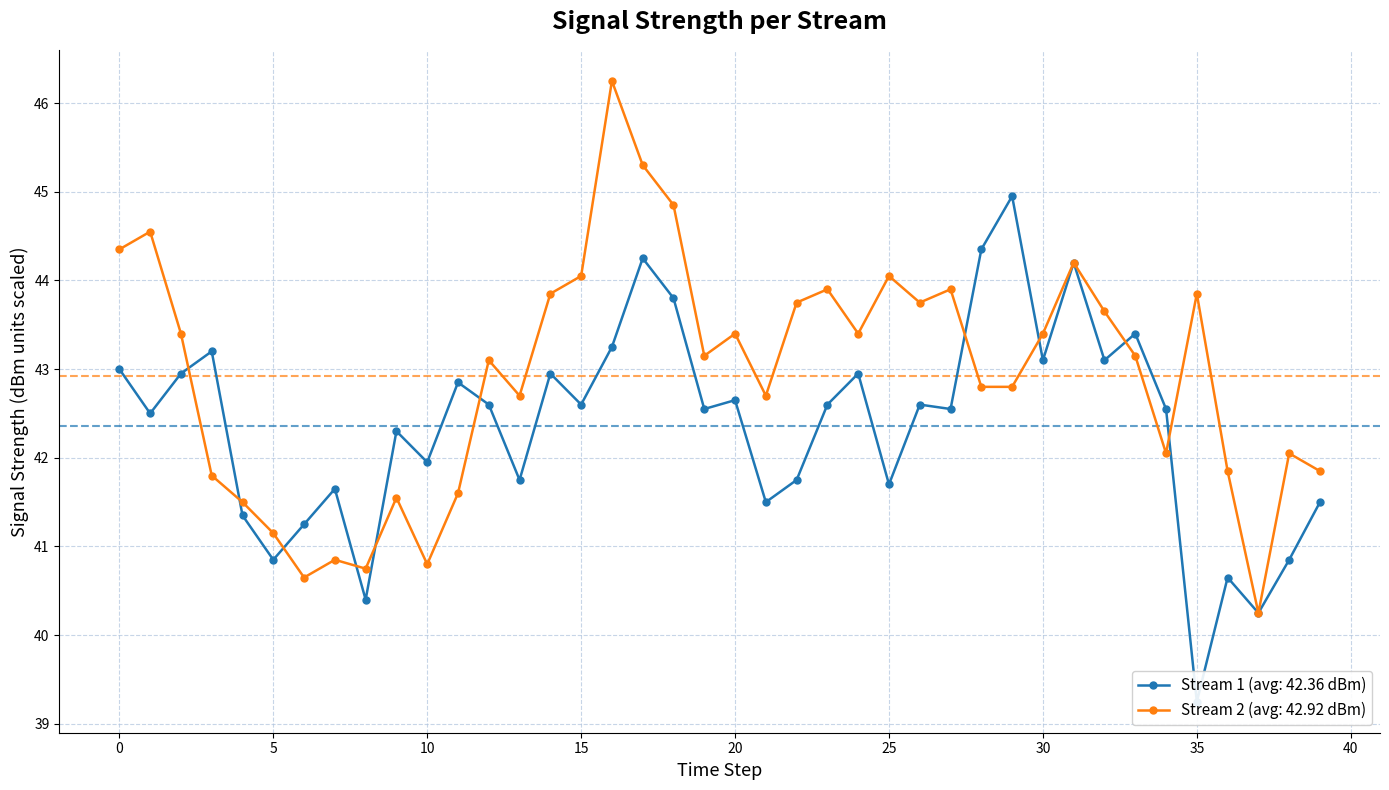

Is it true that Stream 2 (avg: 42.92 dBm) equals 60.7 at 30?

False